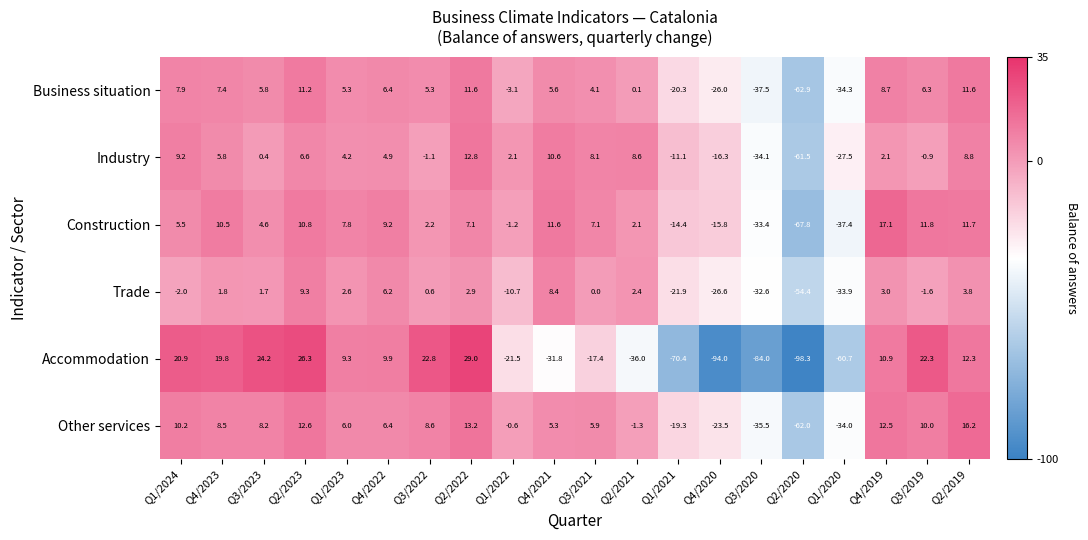

What is the greatest value displayed?

29.0